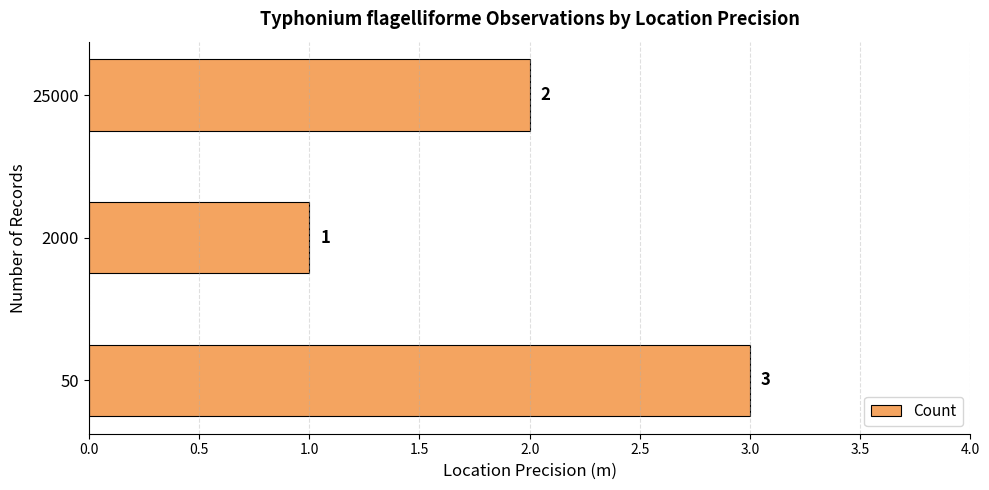

What is the sum of all values?

6